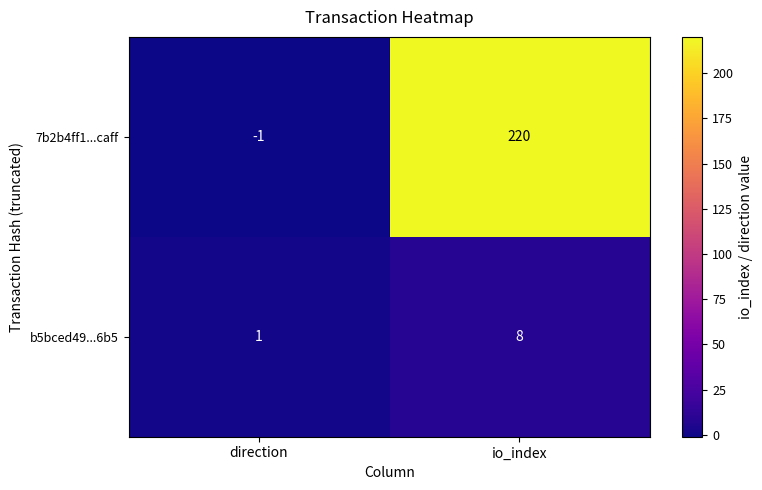

What is the total value across all series at io_index?

228